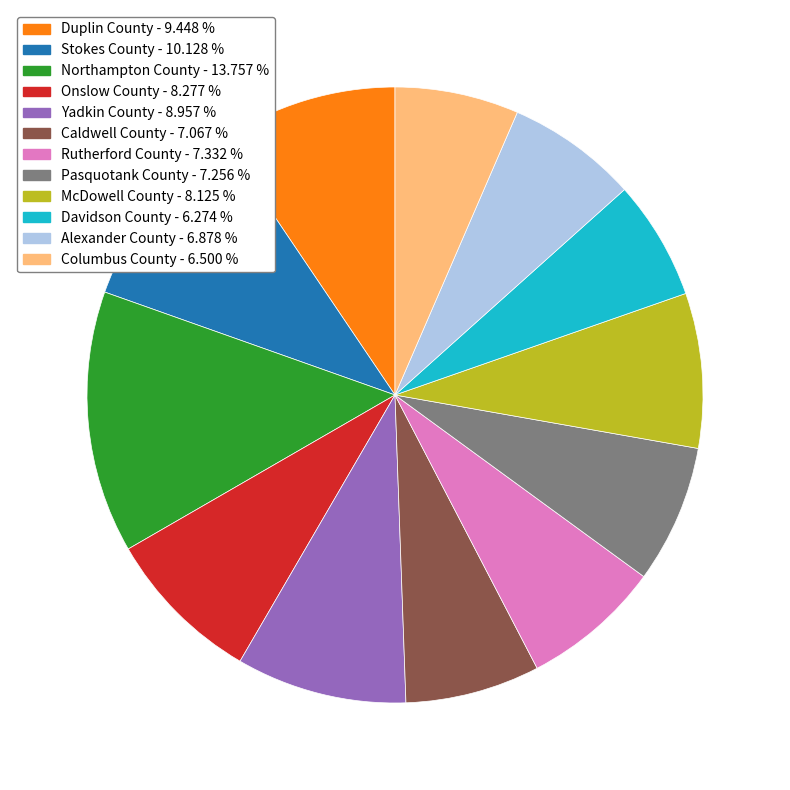

How many slices are in this pie chart?

12